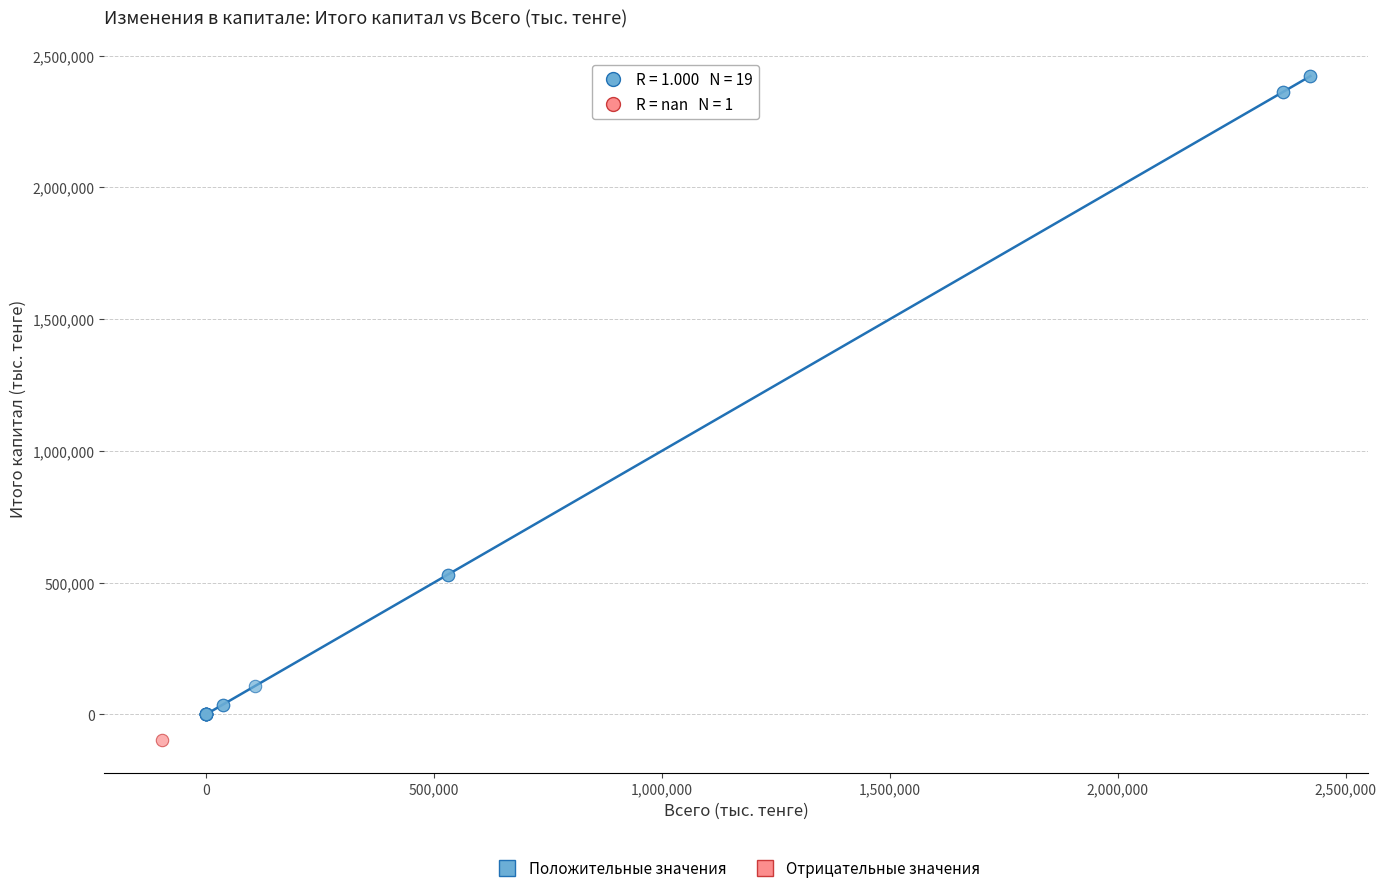

What are all the series names shown in the legend?

Положительные значения, Отрицательные значения